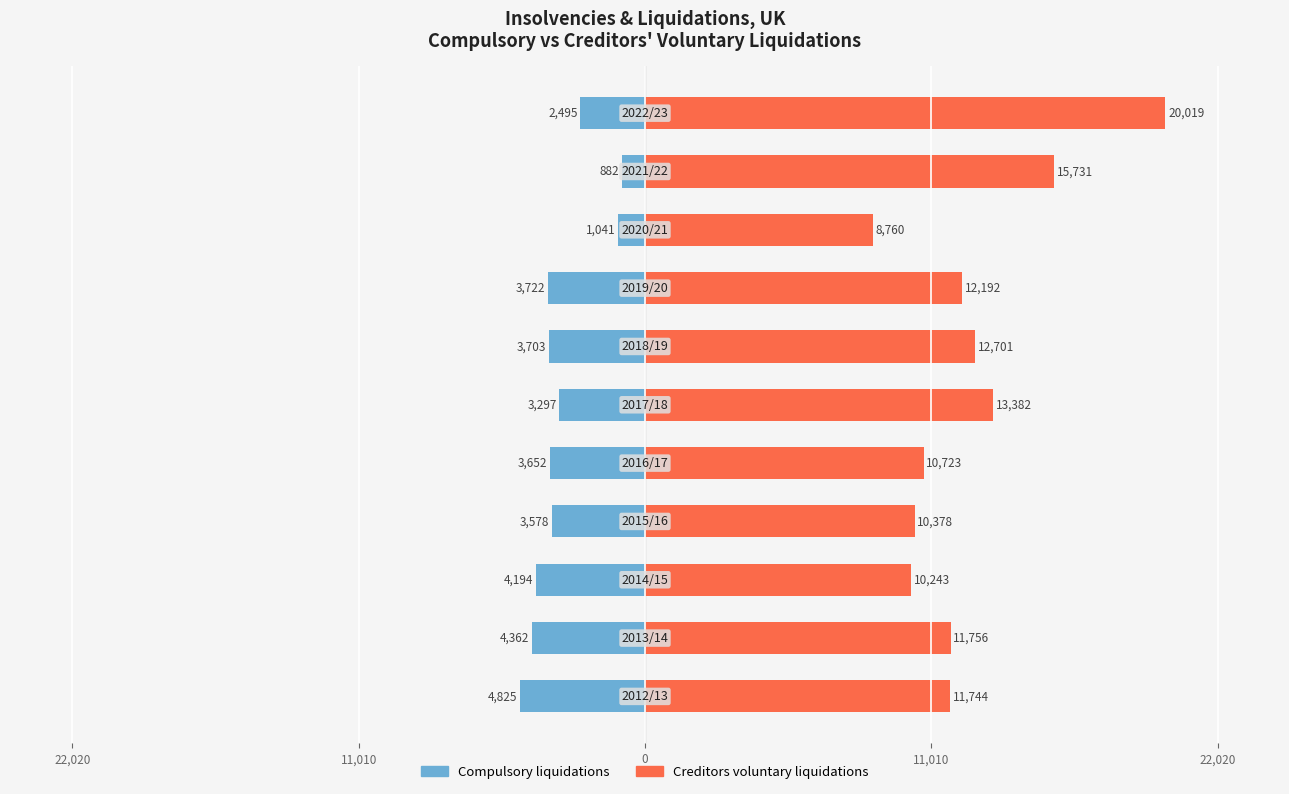

What are all the series names shown in the legend?

Compulsory liquidations, Creditors voluntary liquidations